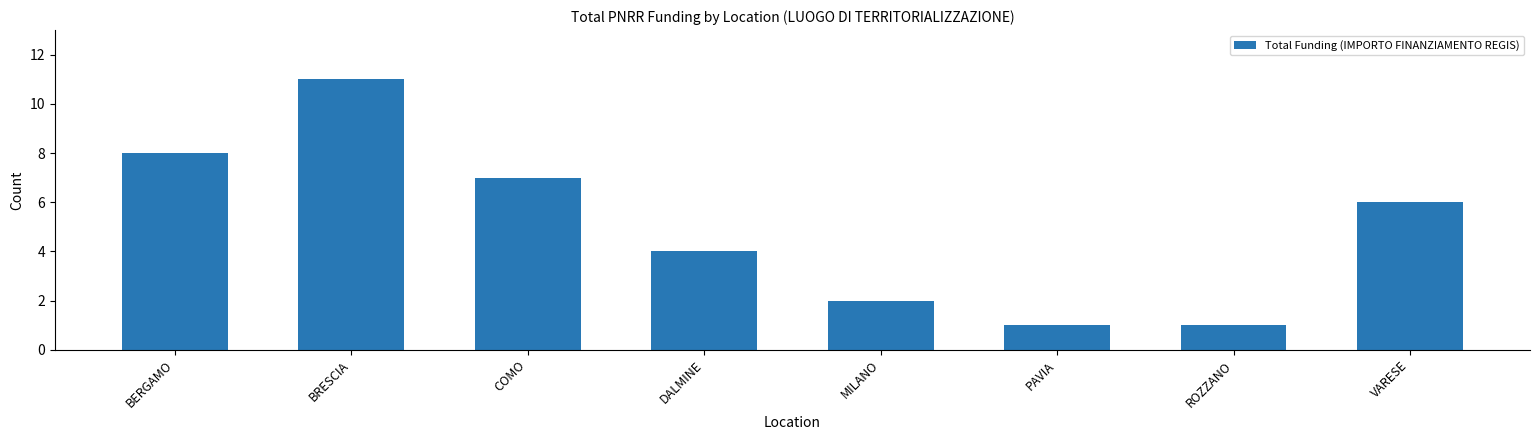

True or false: the data shows 7 at COMO.

True